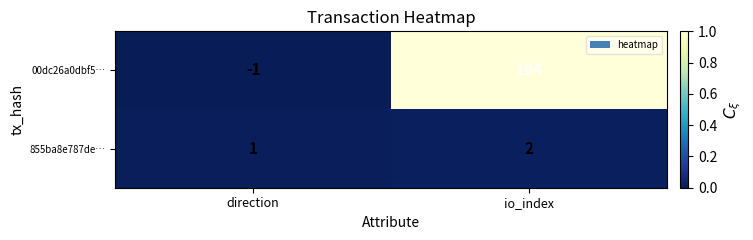

How many series are shown in this chart?

2